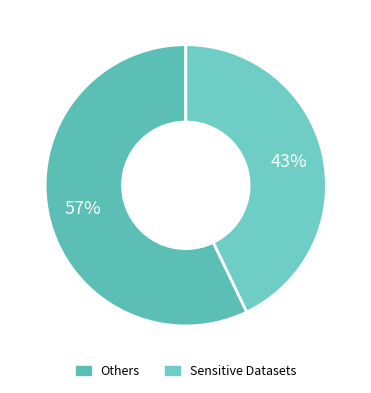

Count the number of slices in the pie.

2